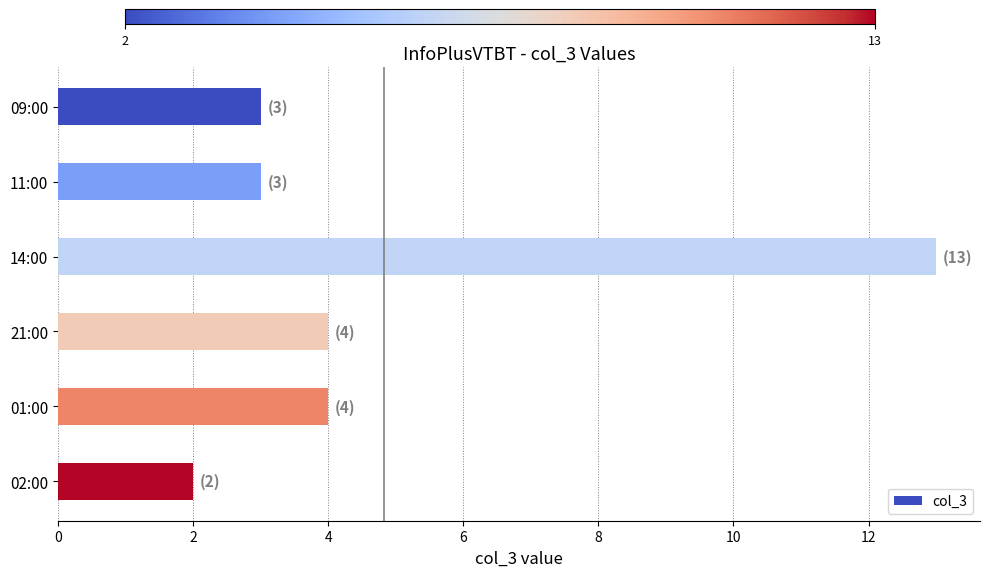

Reading top to bottom, extract all data points from this chart.

3	3	13	4	4	2